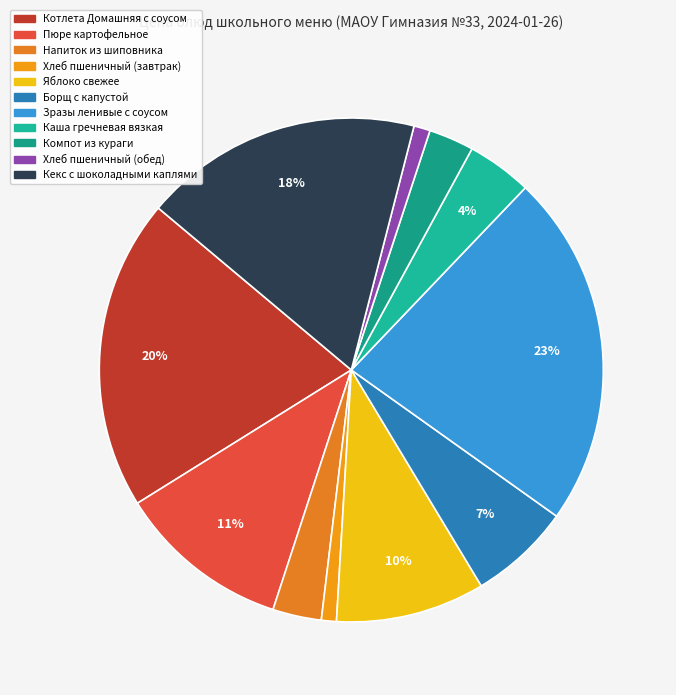

How many slices are in this pie chart?

11